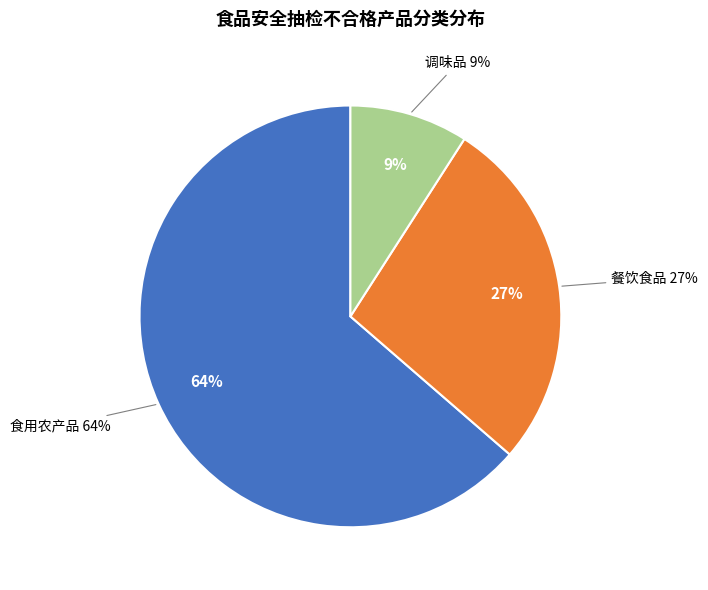

How many segments does this pie chart have?

3